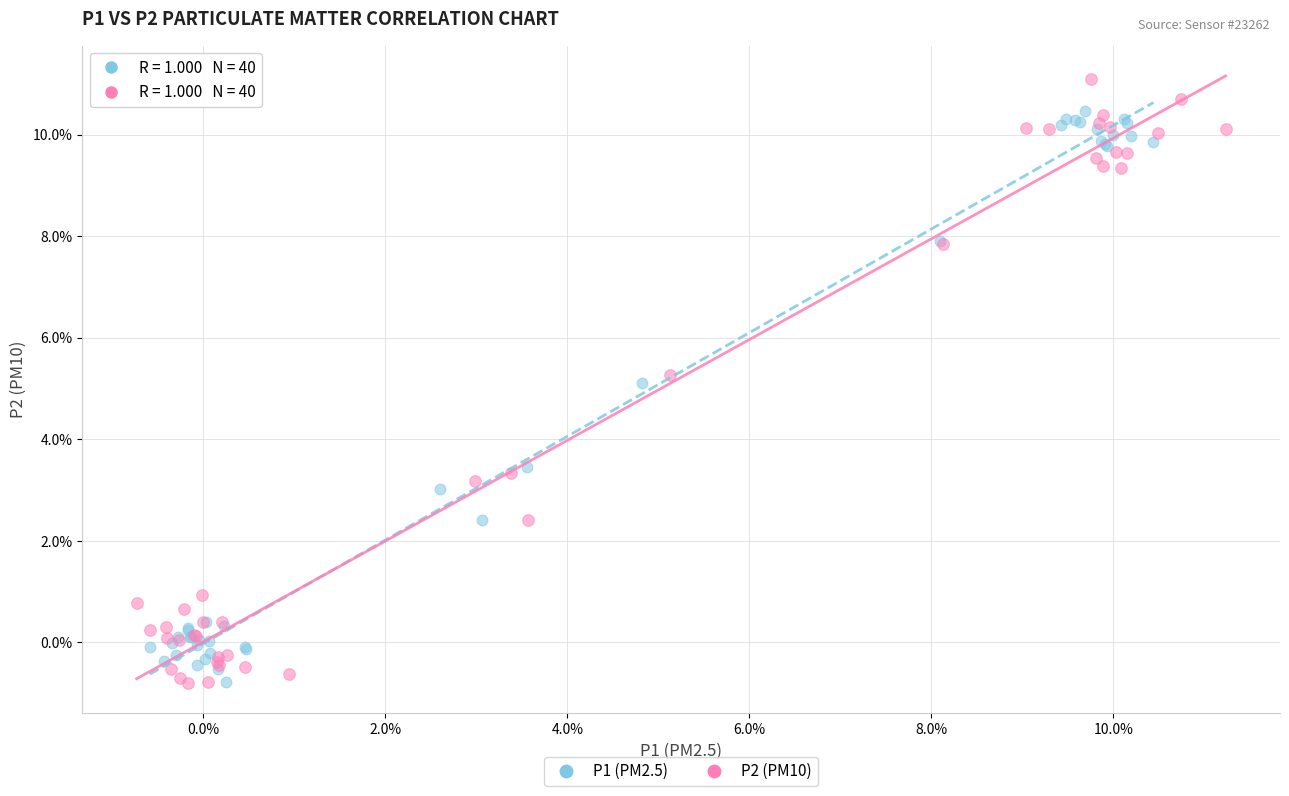

Which series has the largest Y range (max minus min)?

P2 (PM10)